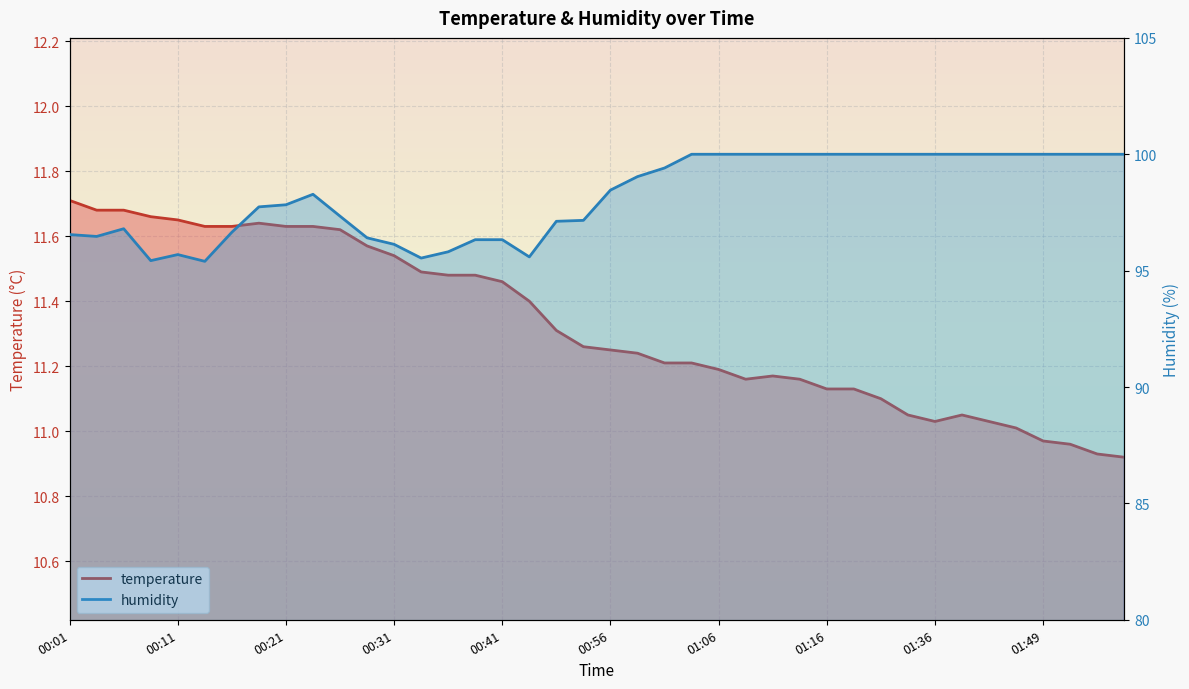

Reading right to left, transcribe all the data shown in this chart.

temperature: 01:58=10.9	01:55=10.9	01:53=11.0	01:49=11.0	01:44=11.0	01:41=11.0	01:39=11.1	01:36=11.0	01:31=11.1	01:28=11.1	01:19=11.1	01:16=11.1	01:13=11.2	01:11=11.2	01:08=11.2	01:06=11.2	01:03=11.2	01:01=11.2	00:59=11.2	00:56=11.2	00:53=11.3	00:51=11.3	00:43=11.4	00:41=11.5	00:38=11.5	00:36=11.5	00:33=11.5	00:31=11.5	00:28=11.6	00:26=11.6	00:23=11.6	00:21=11.6	00:18=11.6	00:16=11.6	00:13=11.6	00:11=11.7	00:08=11.7	00:06=11.7	00:03=11.7	00:01=11.7
humidity: 01:58=100.0	01:55=100.0	01:53=100.0	01:49=100.0	01:44=100.0	01:41=100.0	01:39=100.0	01:36=100.0	01:31=100.0	01:28=100.0	01:19=100.0	01:16=100.0	01:13=100.0	01:11=100.0	01:08=100.0	01:06=100.0	01:03=100.0	01:01=99.4	00:59=99.0	00:56=98.5	00:53=97.2	00:51=97.1	00:43=95.6	00:41=96.3	00:38=96.3	00:36=95.8	00:33=95.5	00:31=96.1	00:28=96.4	00:26=97.3	00:23=98.3	00:21=97.8	00:18=97.7	00:16=96.7	00:13=95.4	00:11=95.7	00:08=95.4	00:06=96.8	00:03=96.5	00:01=96.5